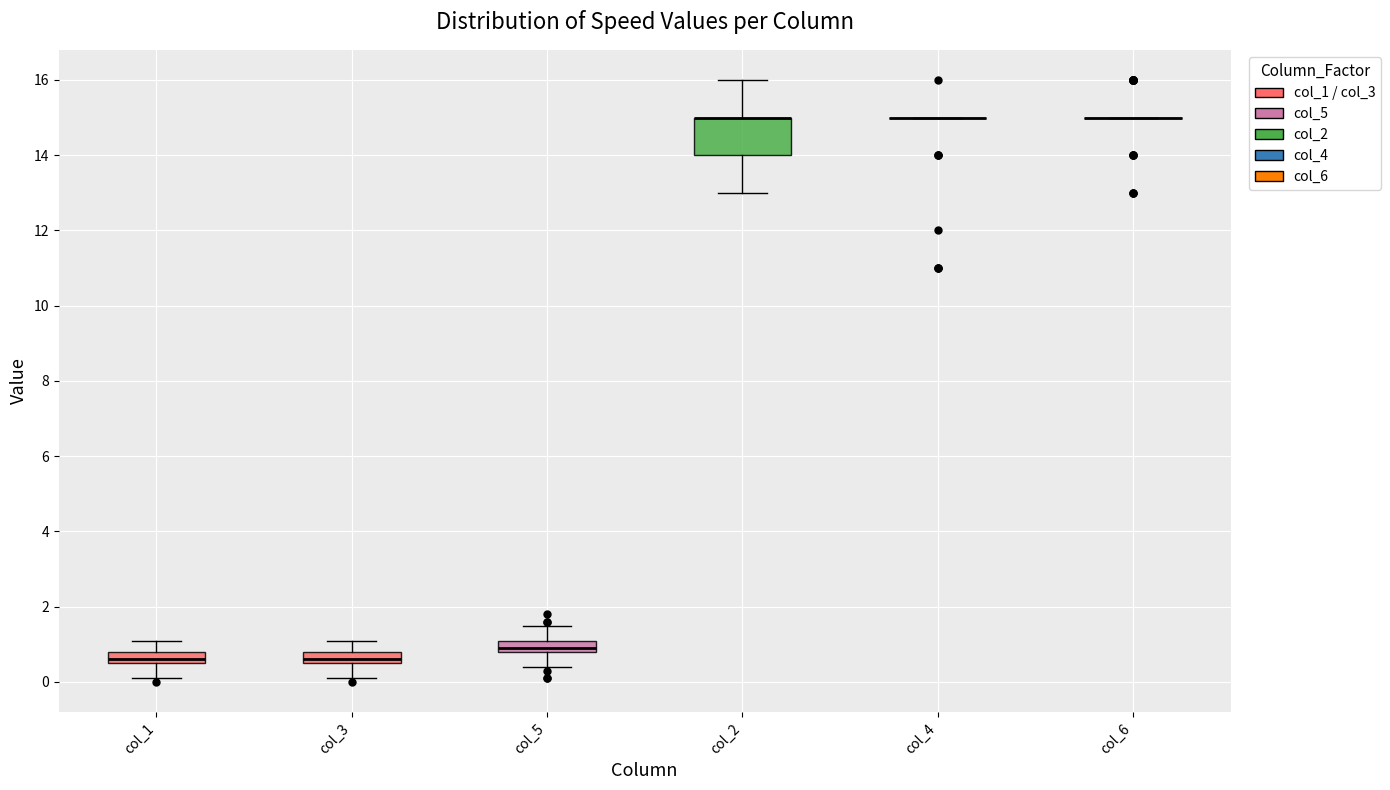

Reading left to right, read every box against the y-axis: the position of its median line, the range the box covers, and the ends of its whiskers. The values are not printed on the chart, so give them approximately, as read against the axis.

col_1: median 0.6 (just above the box's lower edge), box 0.6 to 0.8, whiskers 0.2 to 1.2
col_3: median 0.6 (just above the box's lower edge), box 0.6 to 0.8, whiskers 0.2 to 1.2
col_5: median 1.0, box 0.8 to 1.2, whiskers 0.4 to 1.6
col_2: median 15.0 (drawn on the box's upper edge), box 14.0 to 15.0, whiskers 13.0 to 16.0
col_4: box collapsed to a line at 15.0, whiskers 15.0 to 15.0
col_6: box collapsed to a line at 15.0, whiskers 15.0 to 15.0